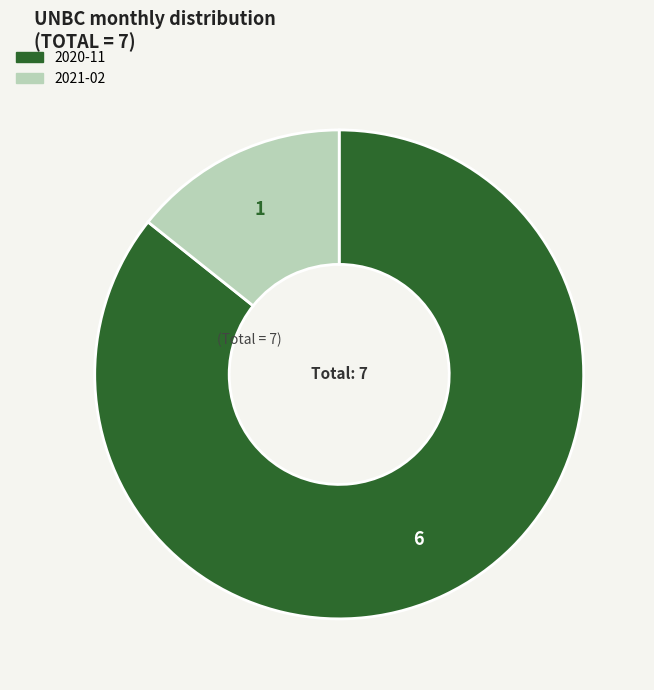

What is the ratio of the value at 2021-02 to the value at 2020-11?

0.2